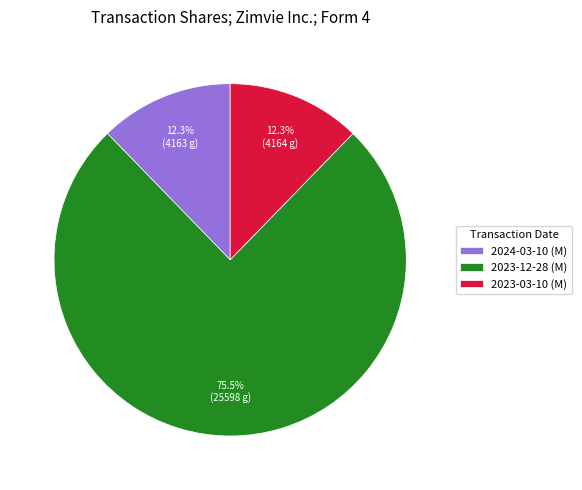

Which category has the biggest portion of the pie?

2023-12-28 (M)